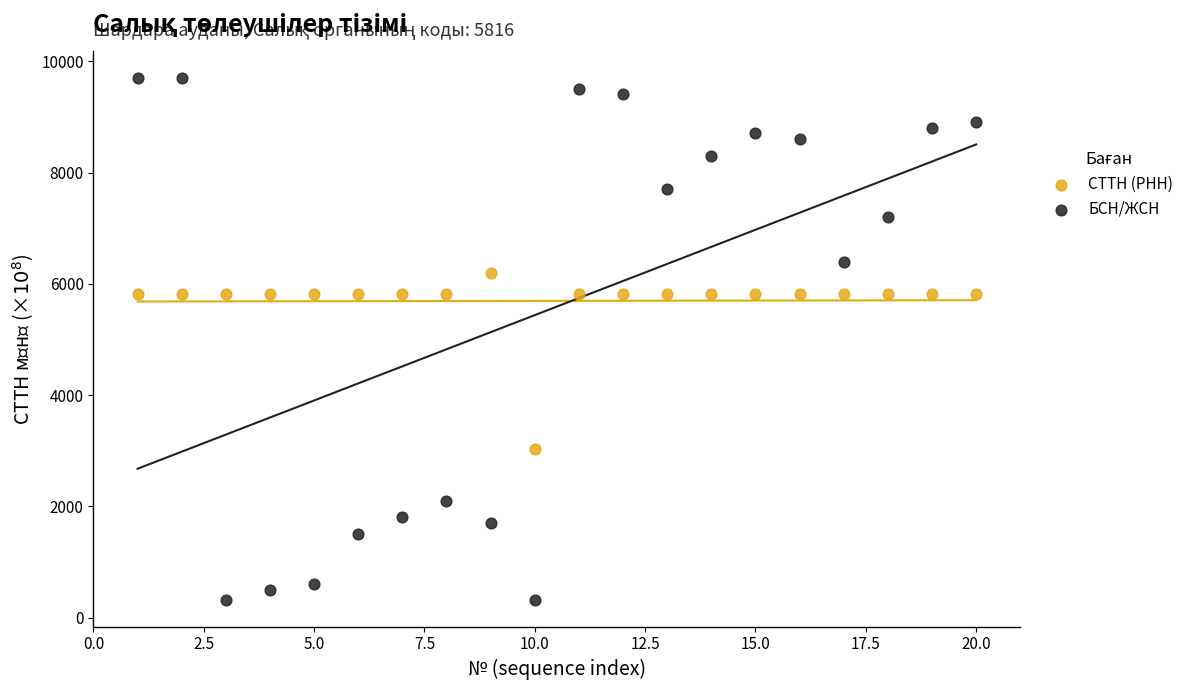

Which series contains the lowest Y value?

БСН/ЖСН